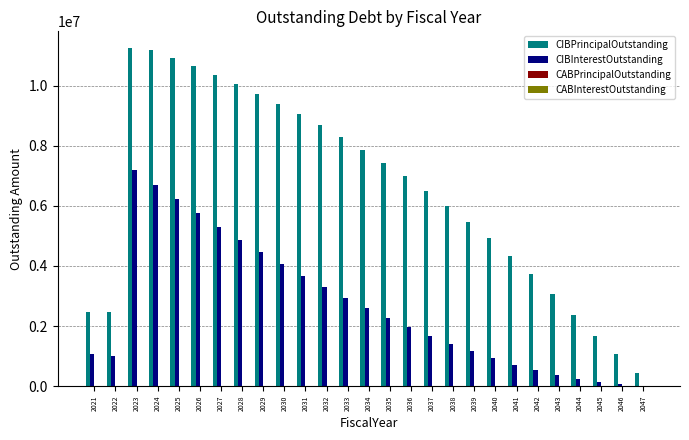

What is the average value of the CIBPrincipalOutstanding series?

6533148.1